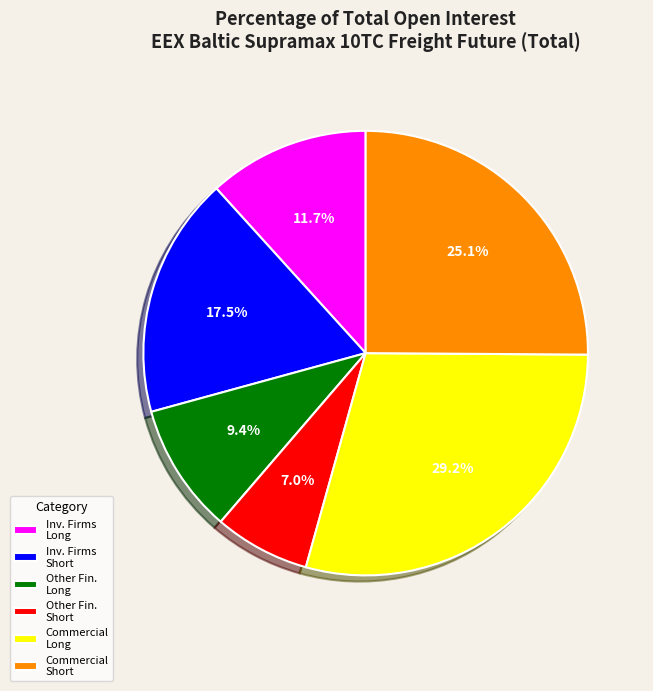

To the nearest percent, what is the average slice percentage?

17%